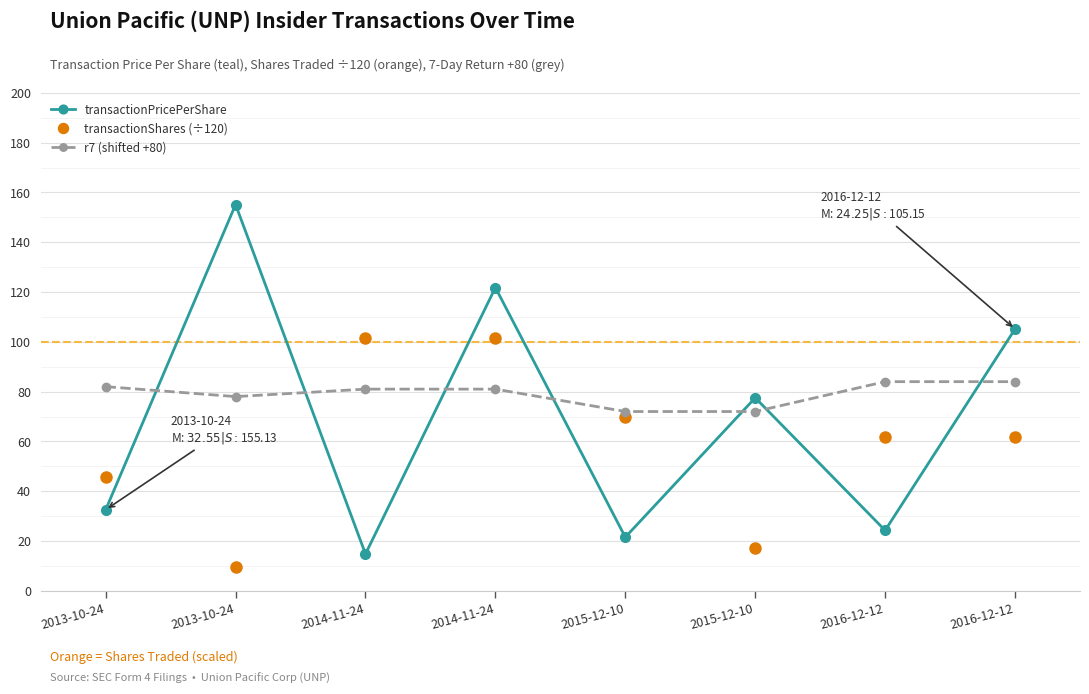

Count the number of categories in the chart.

8